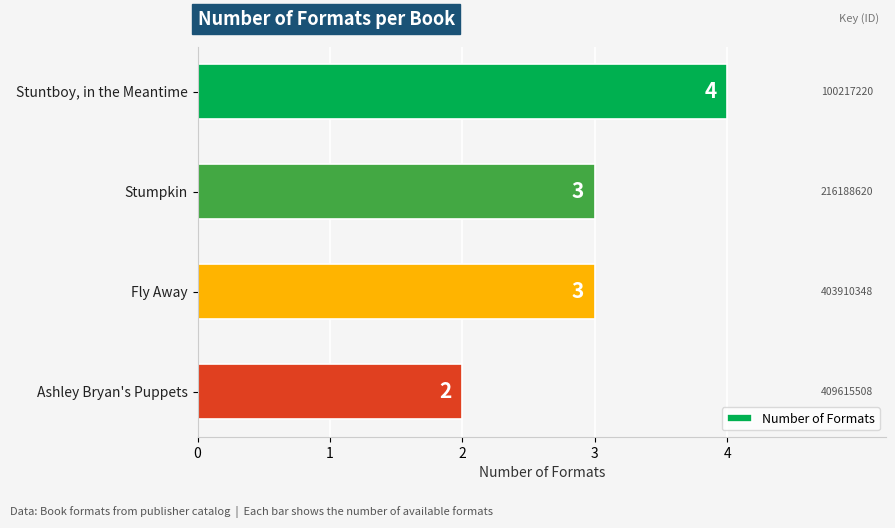

Reading bottom to top, what are all the values shown in this chart?

Ashley Bryan's Puppets=2	Fly Away=3	Stumpkin=3	Stuntboy, in the Meantime=4